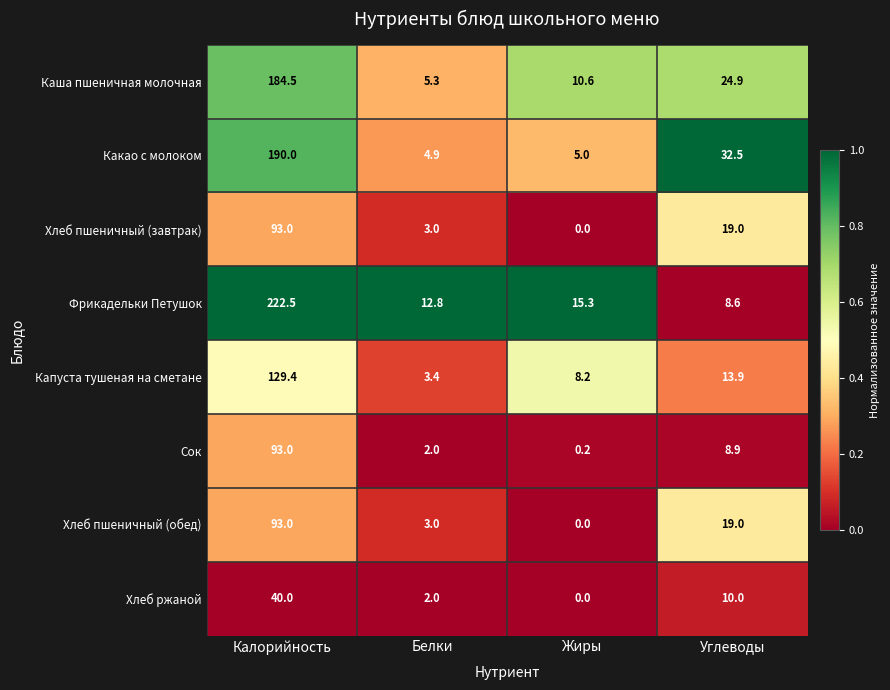

What is the total value across all series at Калорийность?

1045.4